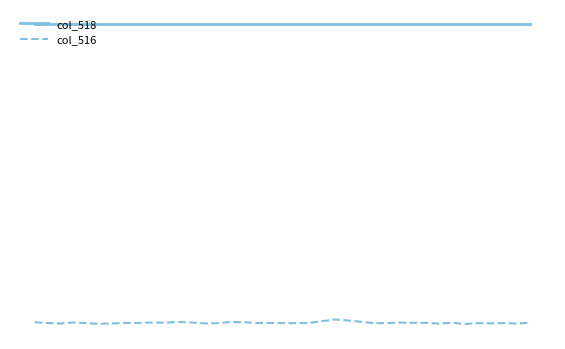

True or false: col_518 and col_516 cross at least once.

False